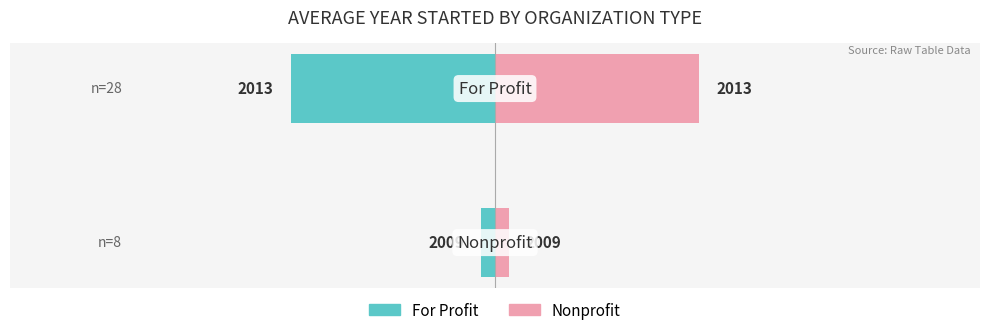

Which series has the largest range (max minus min)?

For Profit (avg year)